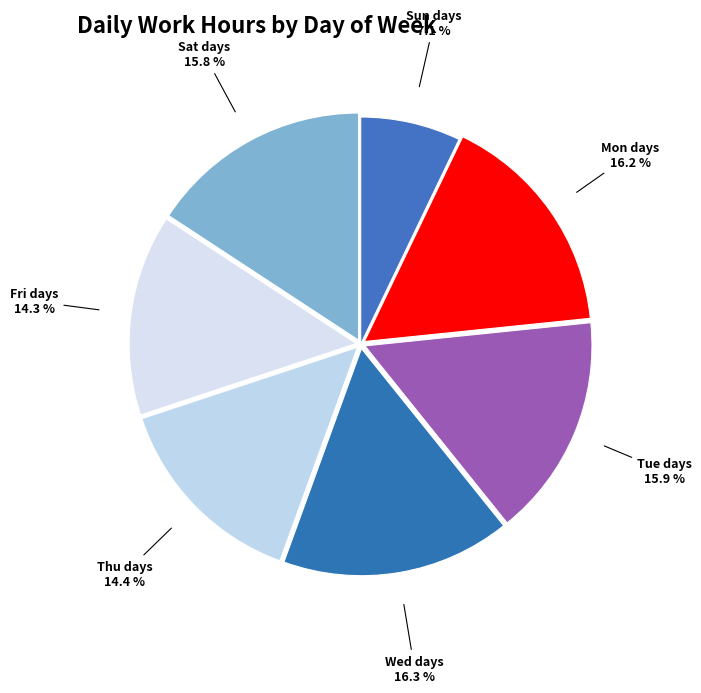

Which slice is the smallest?

Sun days